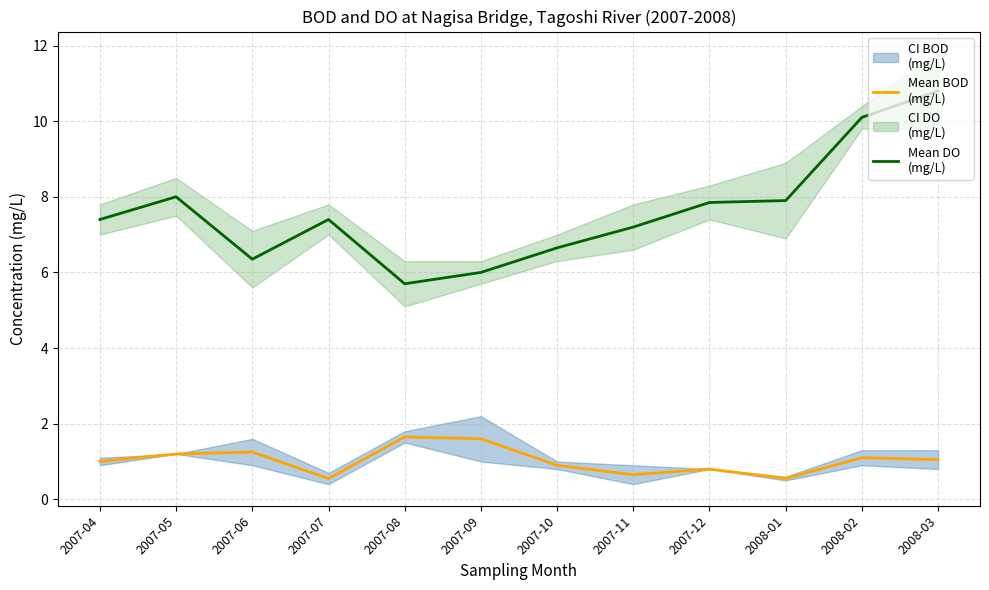

Rank the series by their maximum value, from highest to lowest.

Mean DO
(mg/L), Mean BOD
(mg/L)